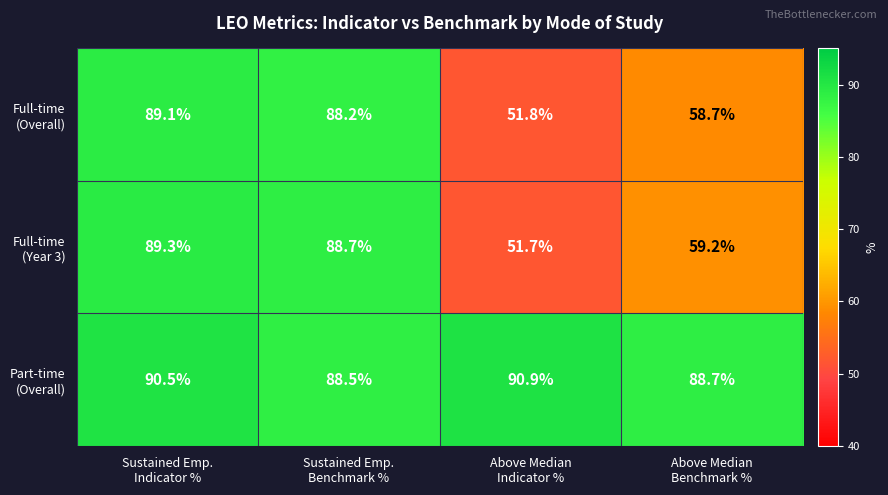

What is the smallest value displayed?

51.7